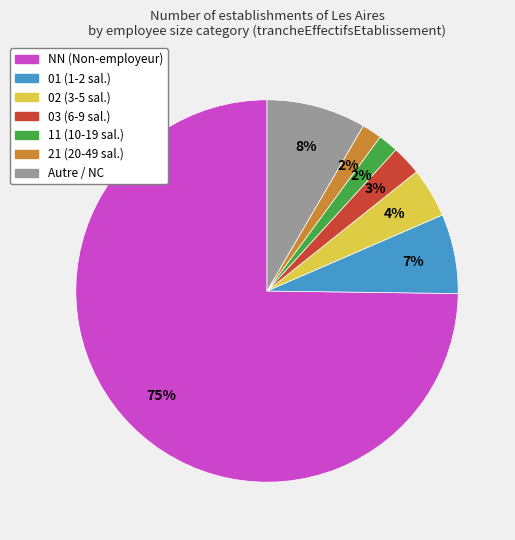

To the nearest percent, what is the average slice percentage?

14%